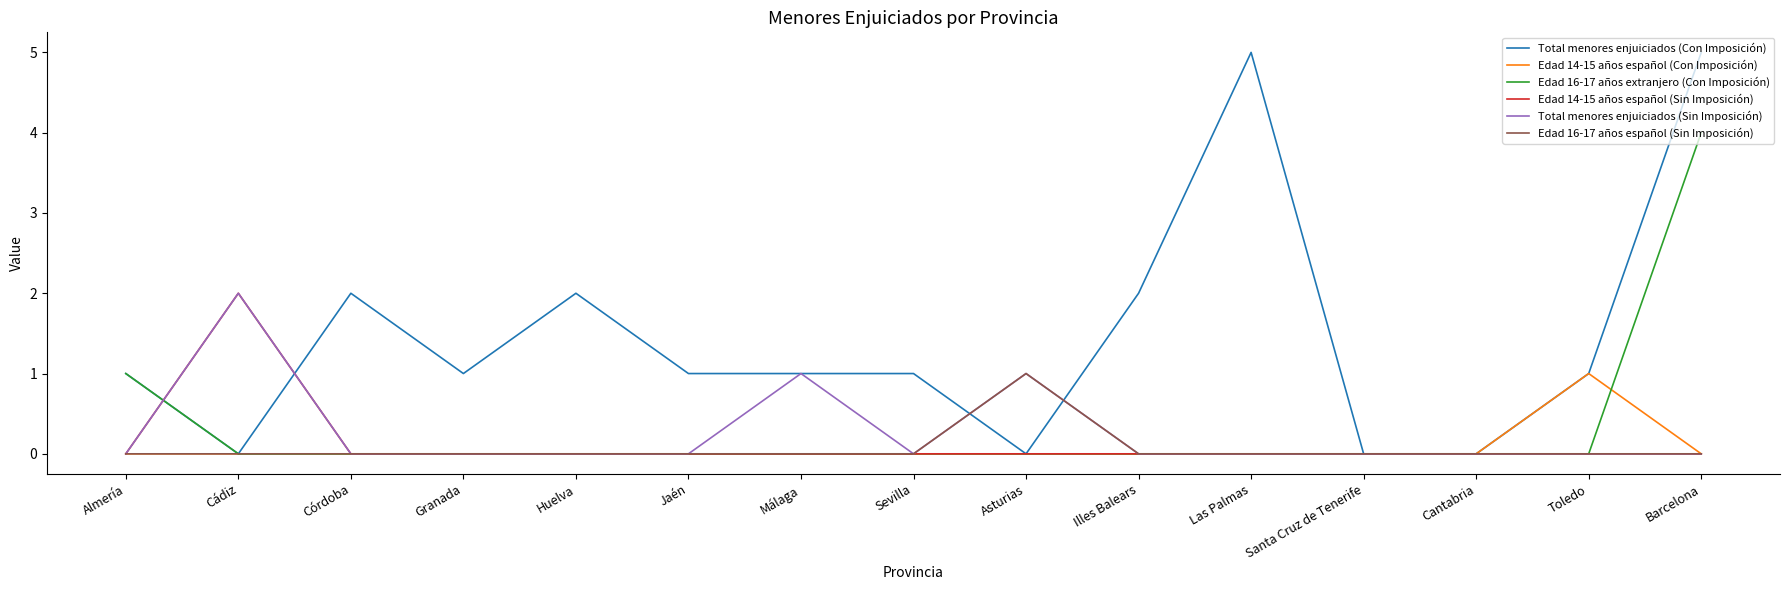

What position from the left is Toledo?

14